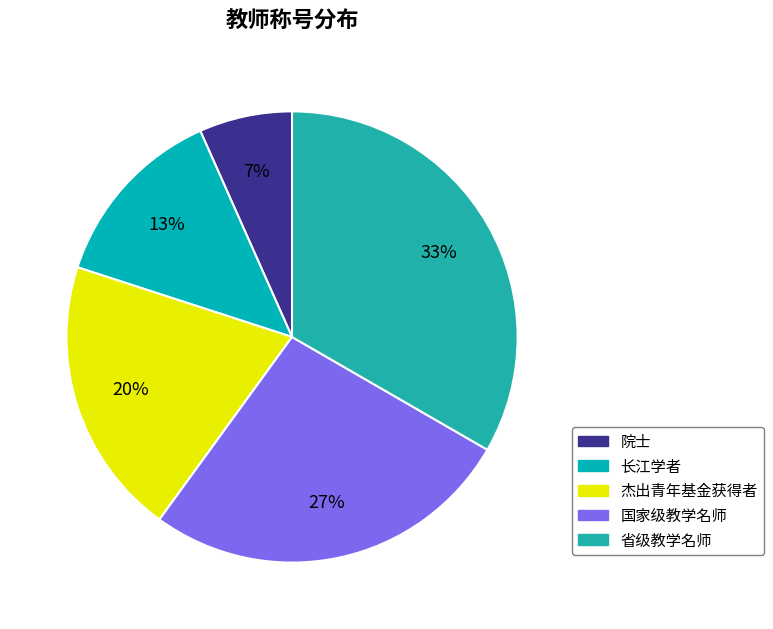

Which has a higher value, 省级教学名师 or 长江学者?

省级教学名师